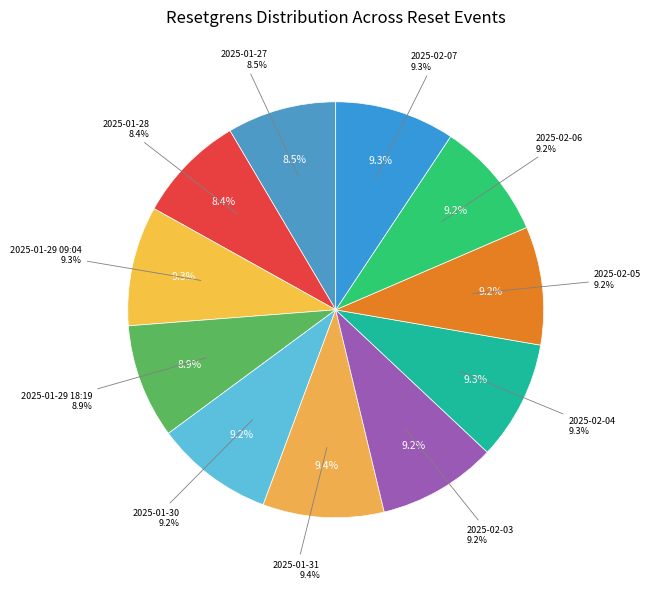

Count the number of slices in the pie.

11